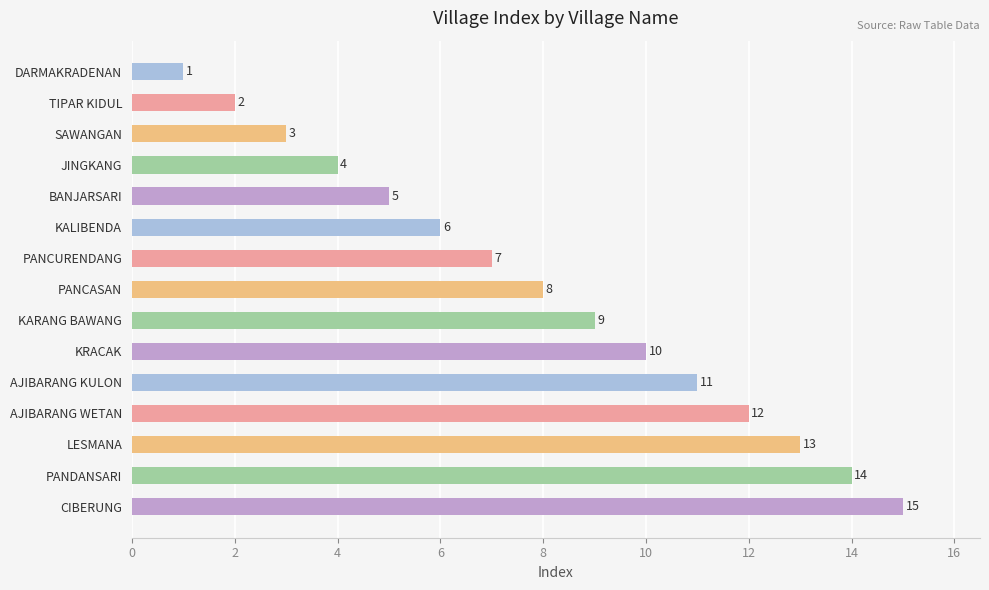

What is the value of the 9th bar from the top?

9